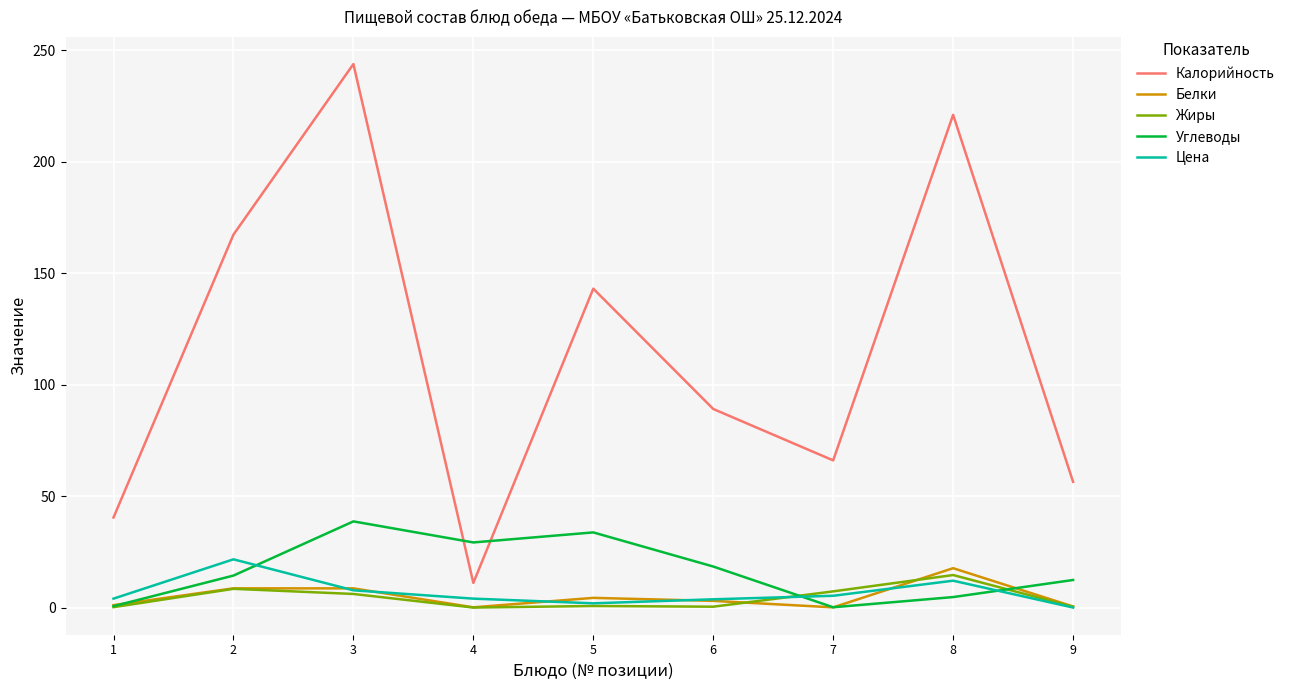

At which label is Калорийность closest to 127?

5